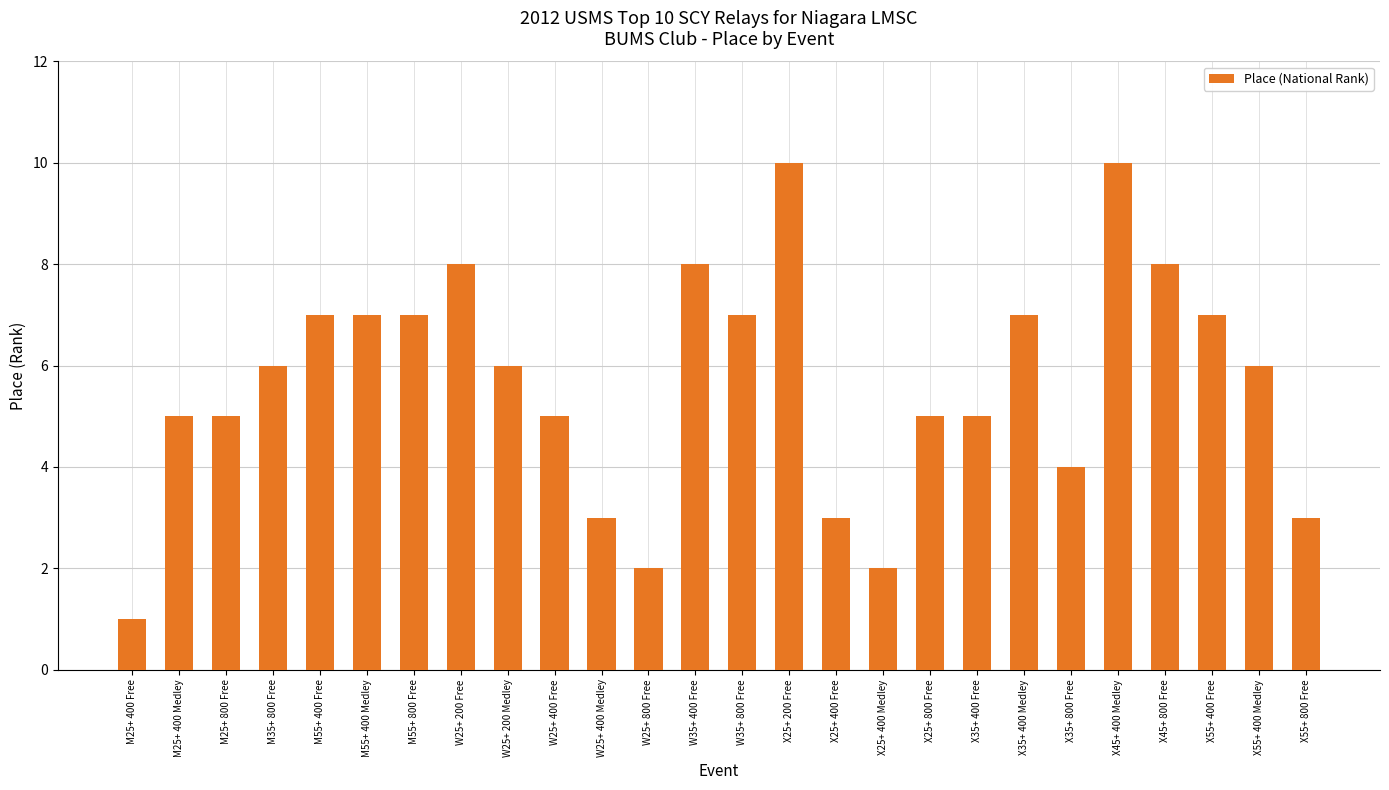

What position from the right is M25+ 400 Medley?

25